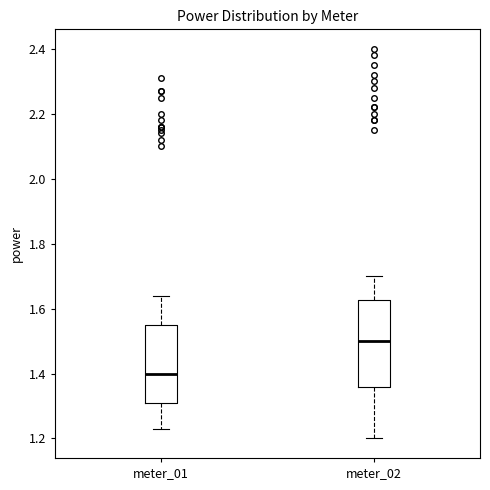

Which box's median line is the lowest?

meter_01